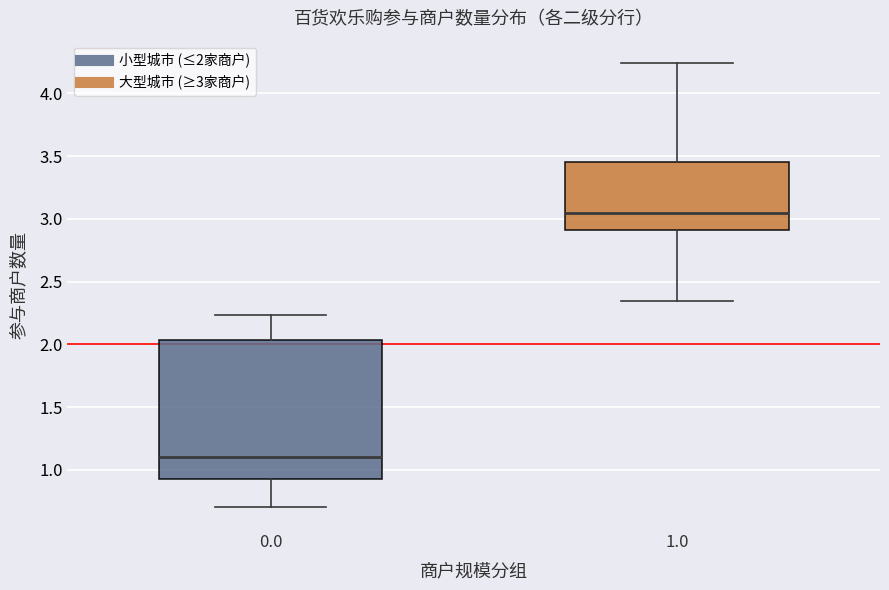

Reading left to right, transcribe this box plot: for each box, give where its median line is, the range the box spans, and where its two whiskers end, as read against the y-axis. The values are not printed on the chart, so give them approximately, as read against the axis.

0.0: median 1.10, box 0.95 to 2.05, whiskers 0.70 to 2.25
1.0: median 3.05, box 2.90 to 3.45, whiskers 2.35 to 4.25